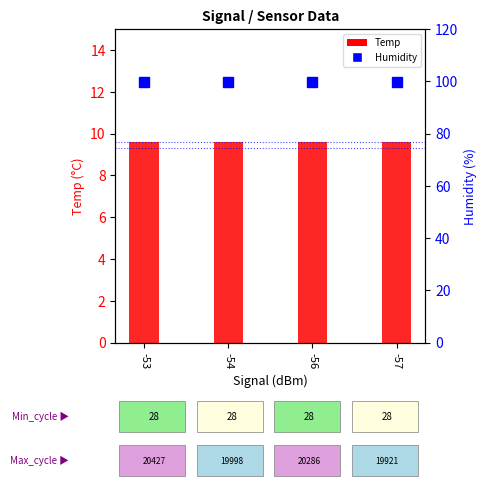

What are all the series names shown in the legend?

Temp, Humidity